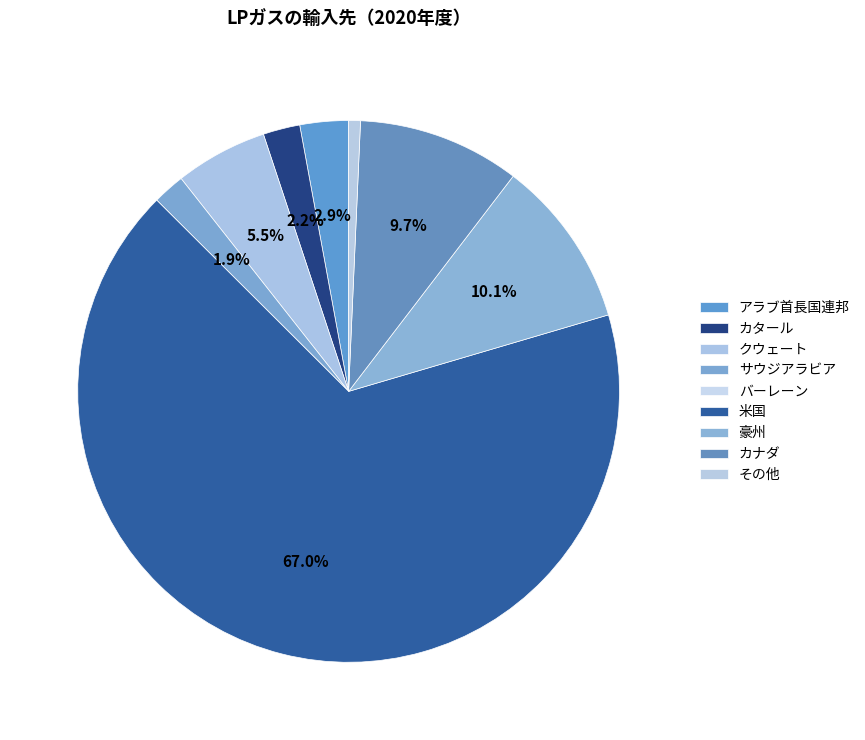

Is the sum of アラブ首長国連邦 and カタール greater than half?

No